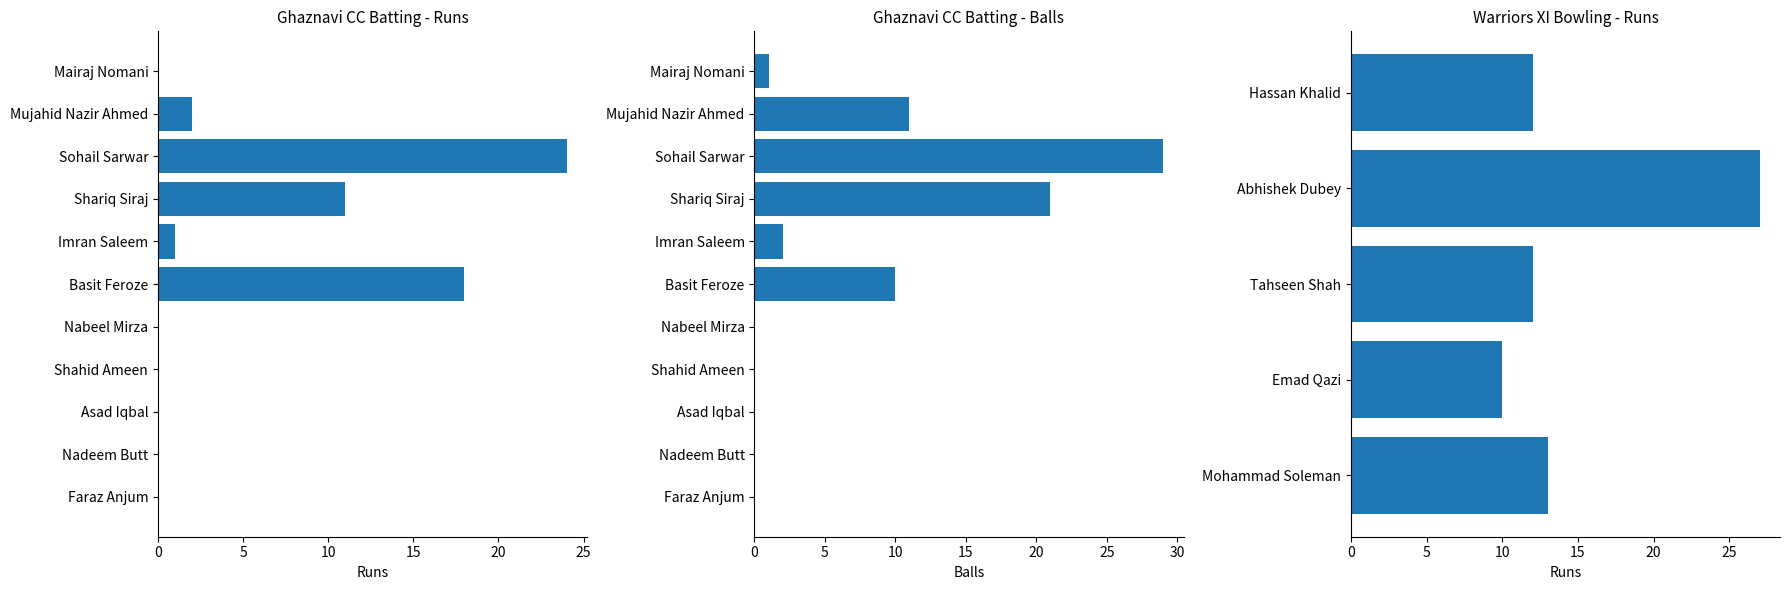

What position from the right is Shahid Ameen?

4